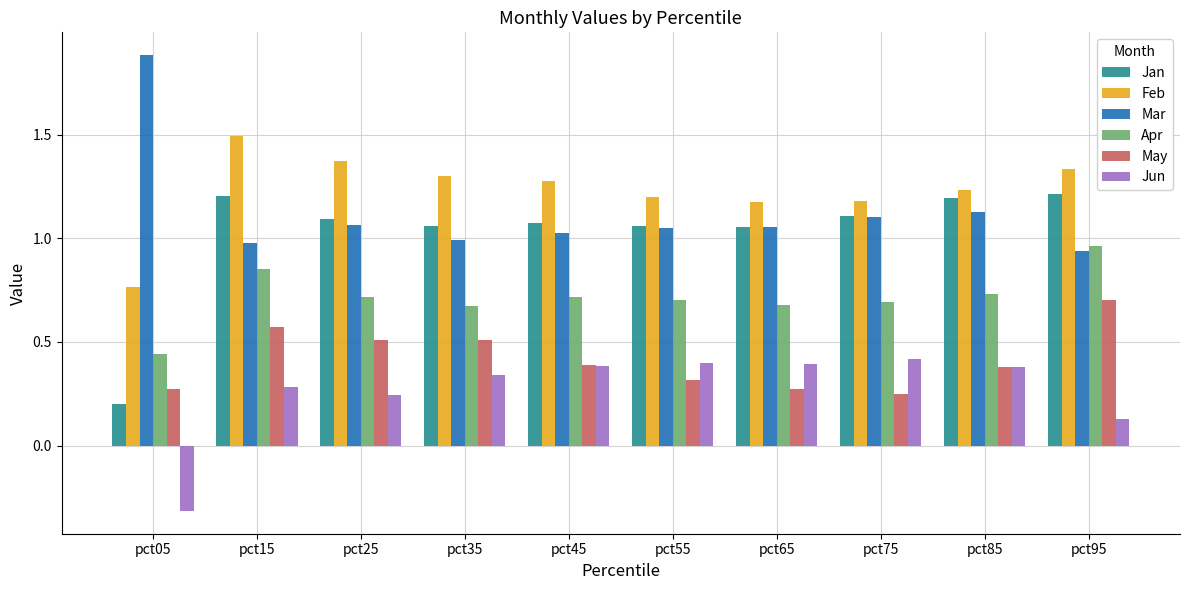

Which category has the highest value in the Mar series?

pct05